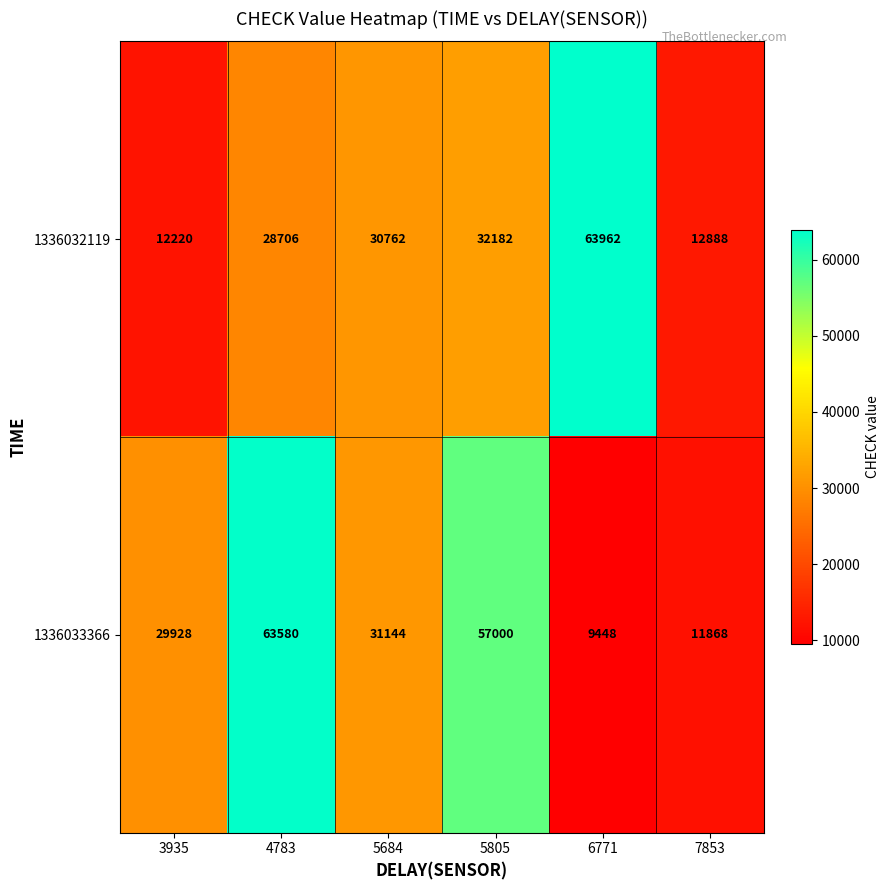

The value of 1336032119 at 3935 is 12220. True or false?

True